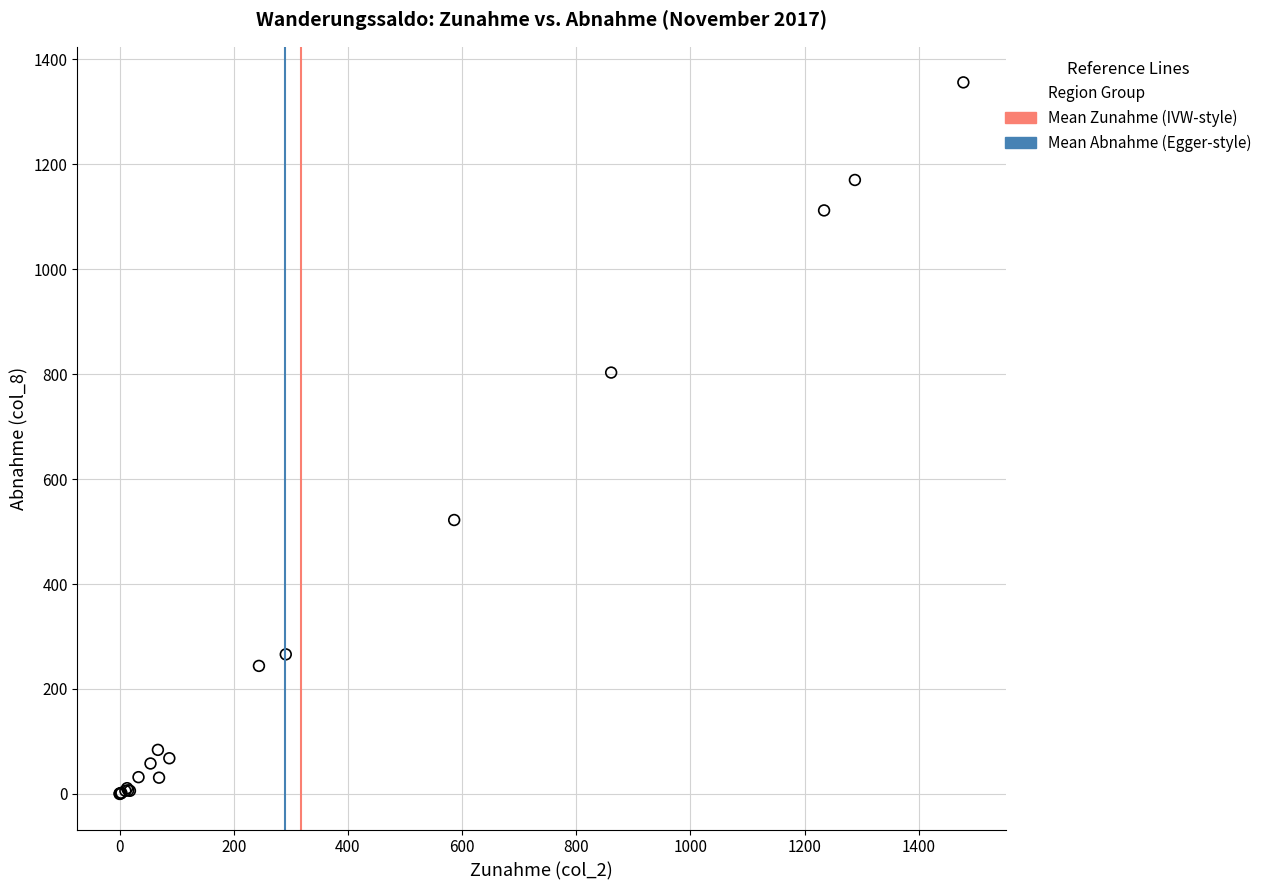

What Y value in the scatter plot is closest to 678?

803